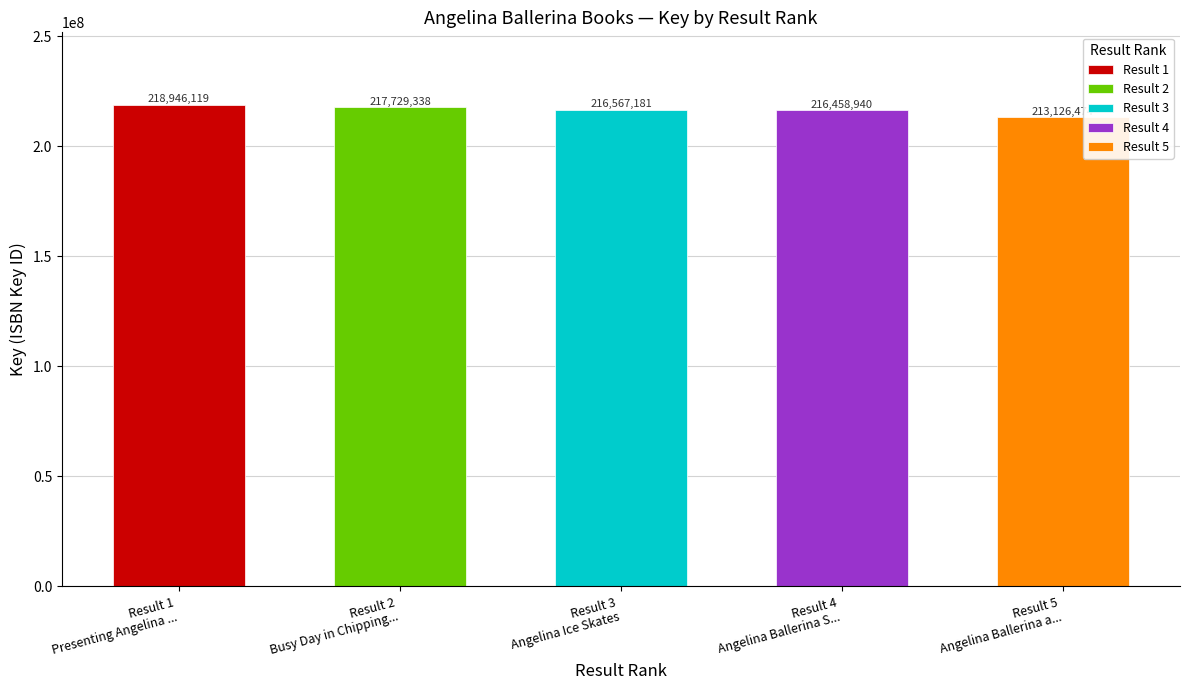

What is the label of the 1st bar from the left?

Presenting Angelina Ballerina